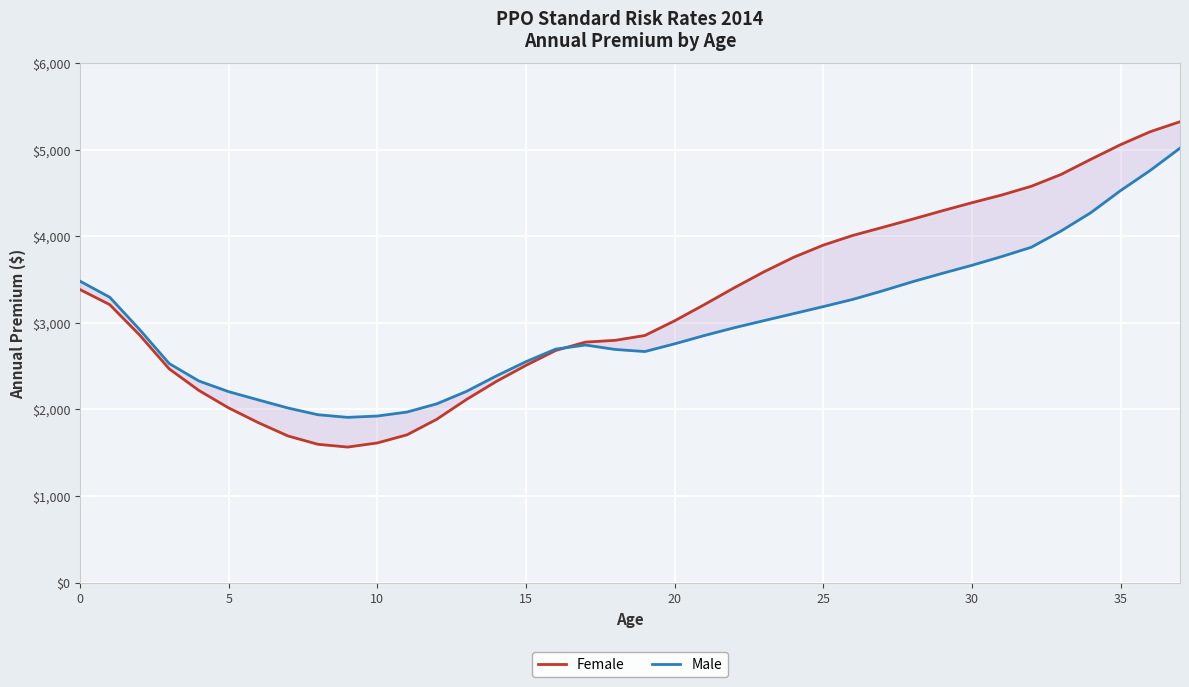

The Female series shows 5100.8 at 24. True or false?

False